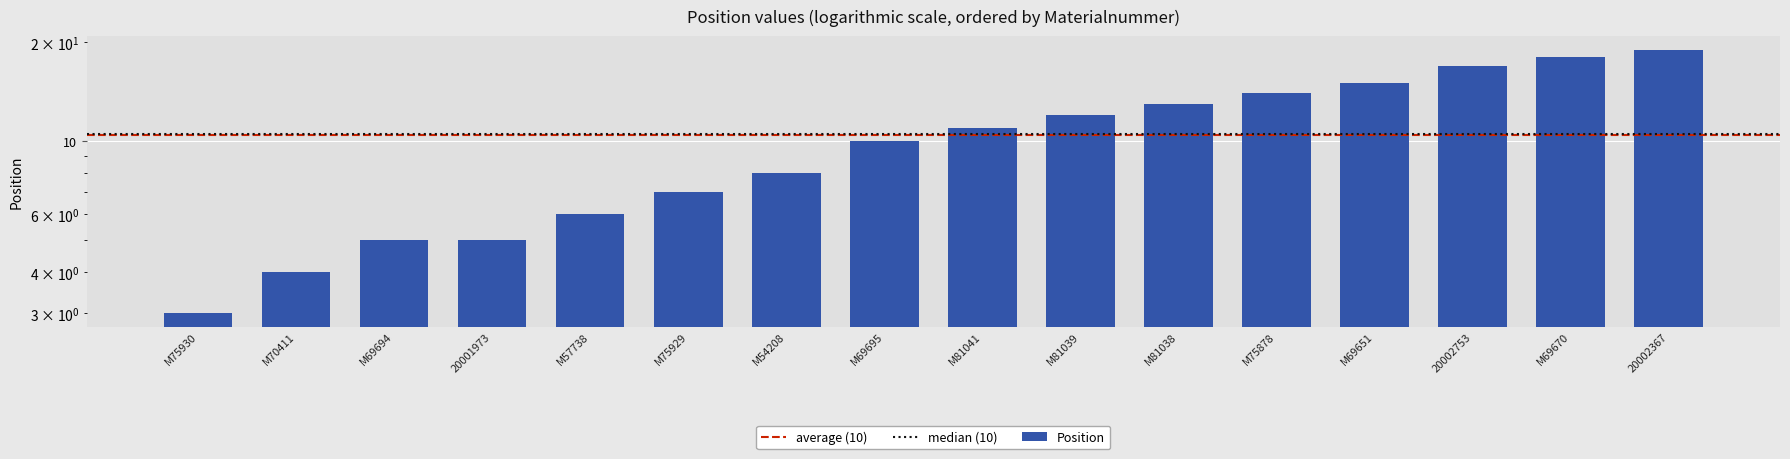

What is the label of the 11th bar from the left?

M81038